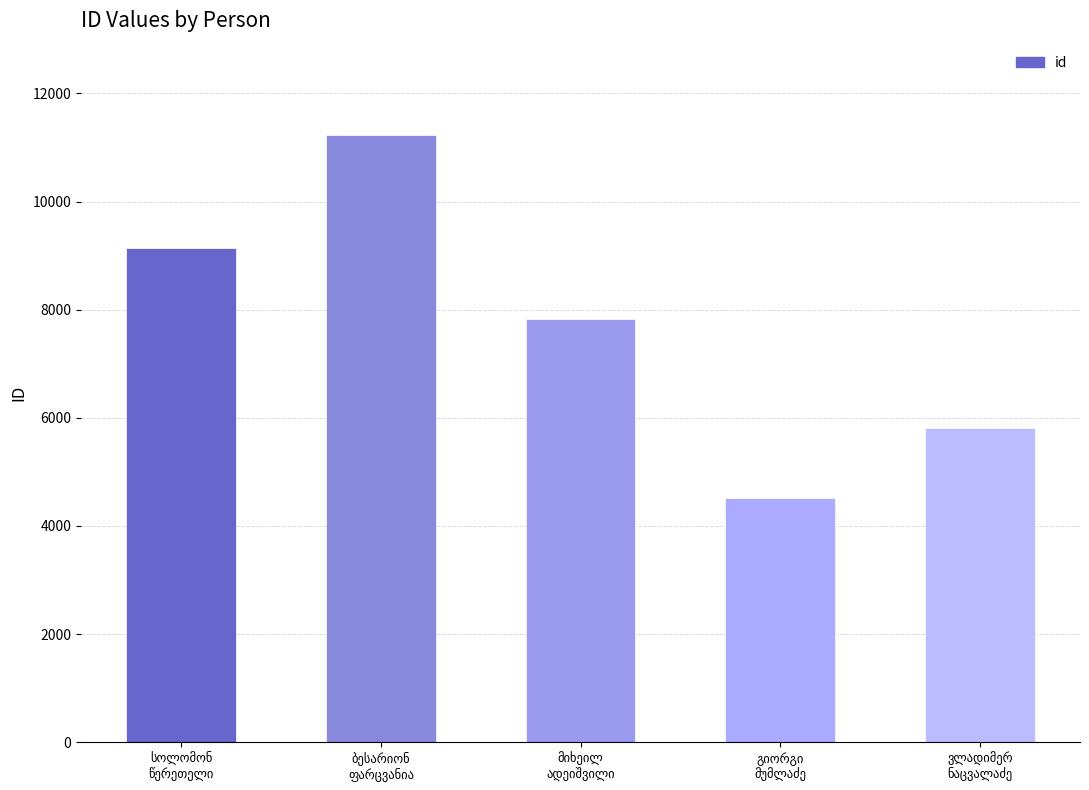

What is the minimum value shown in the chart?

4525